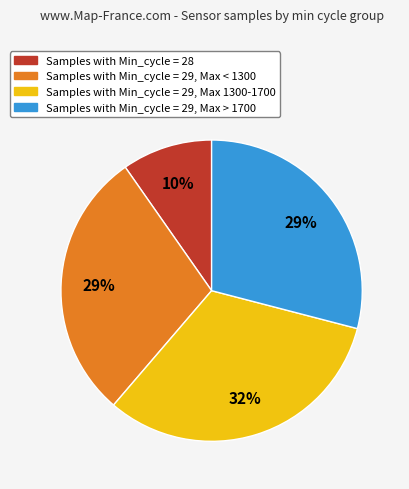

Is there any slice that represents more than half of the pie?

No